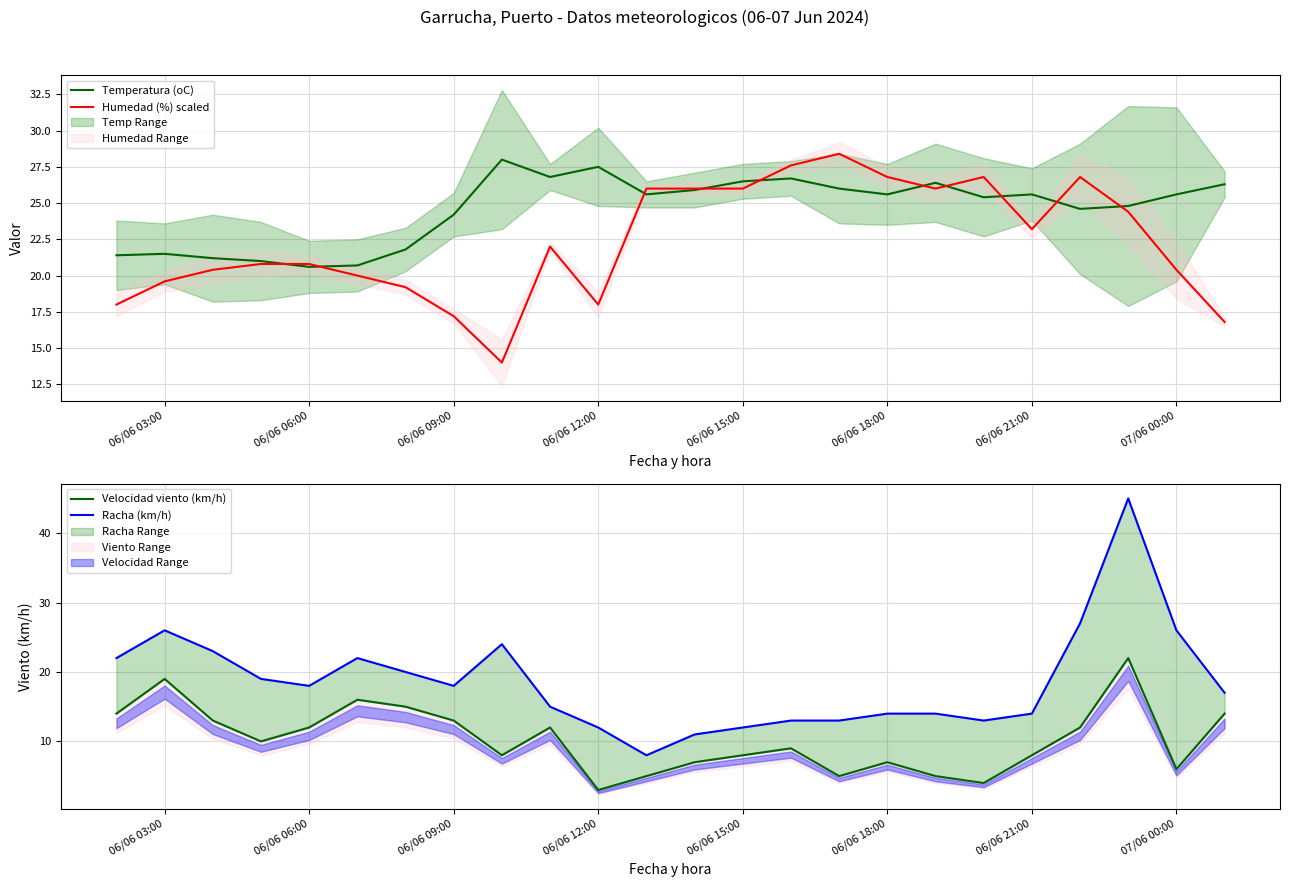

The value of Humedad (%) scaled at 06/06 18:00 is 26.8. True or false?

True